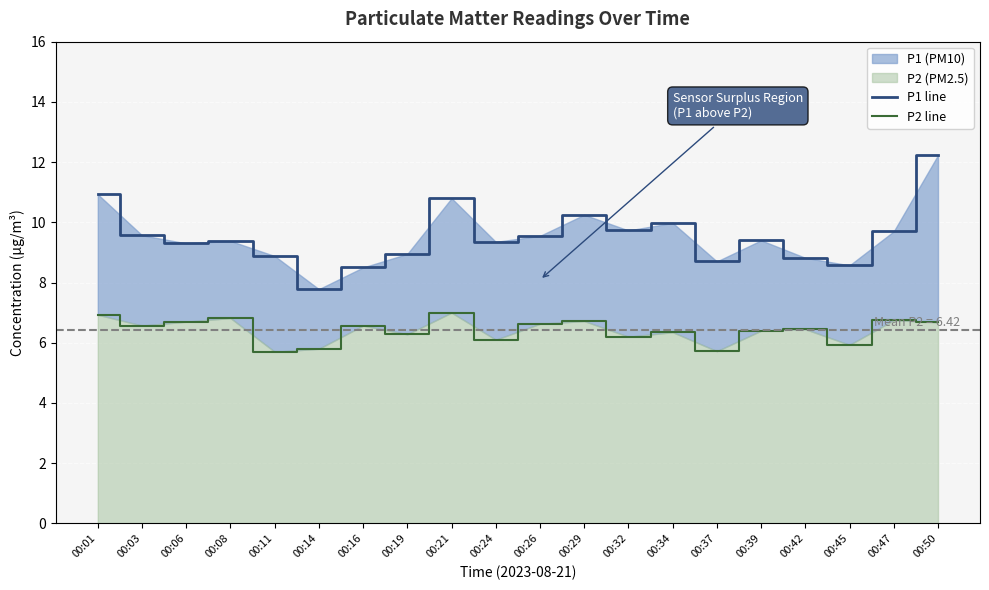

What is the difference between the highest and lowest values at 00:03?

3.0